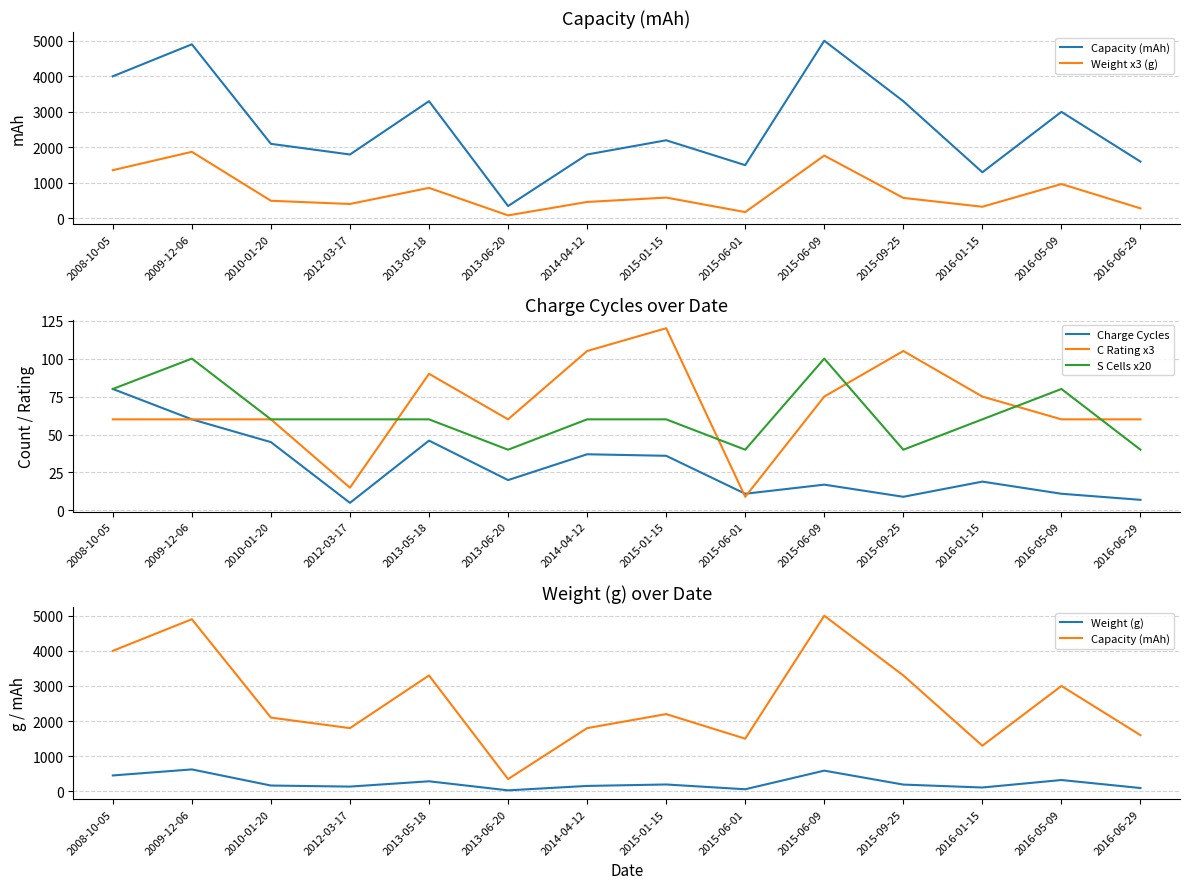

What is the greatest value displayed?

5000